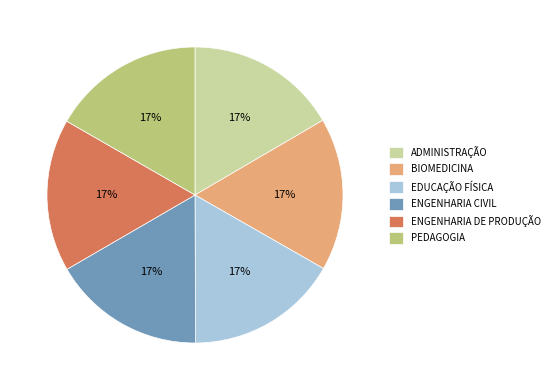

What is the ratio of the value at PEDAGOGIA to the value at ENGENHARIA CIVIL?

1.0